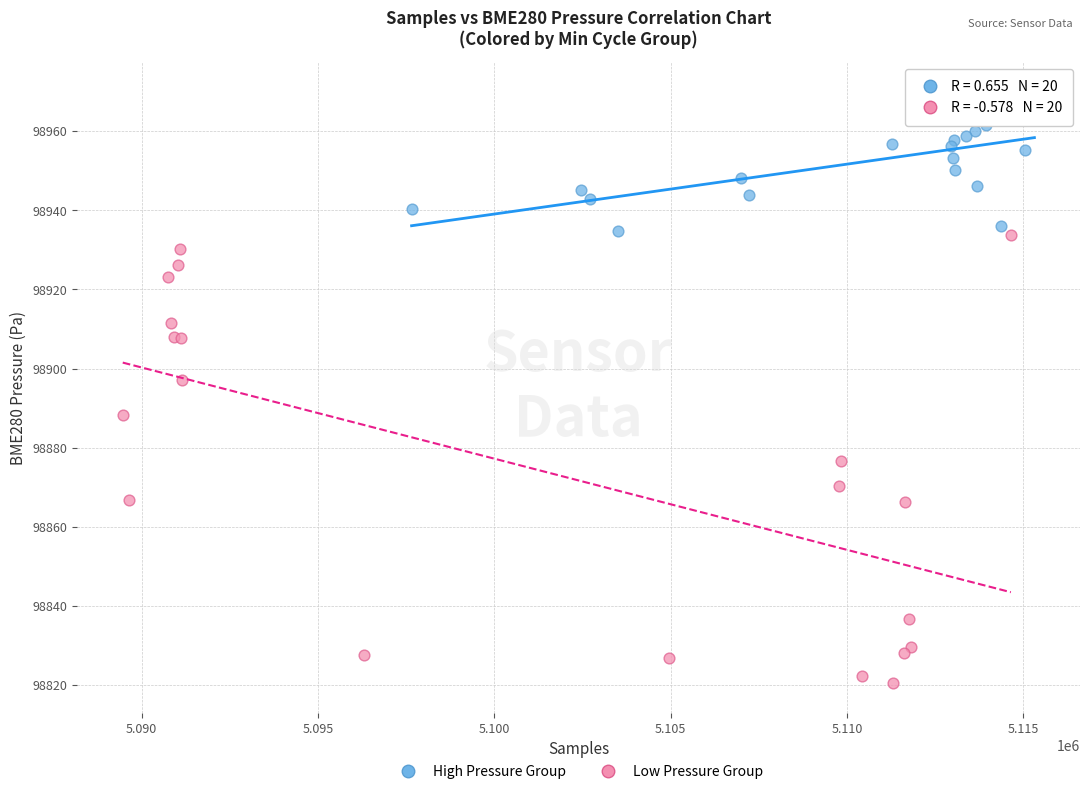

Which series contains the lowest Y value?

Low Pressure Group